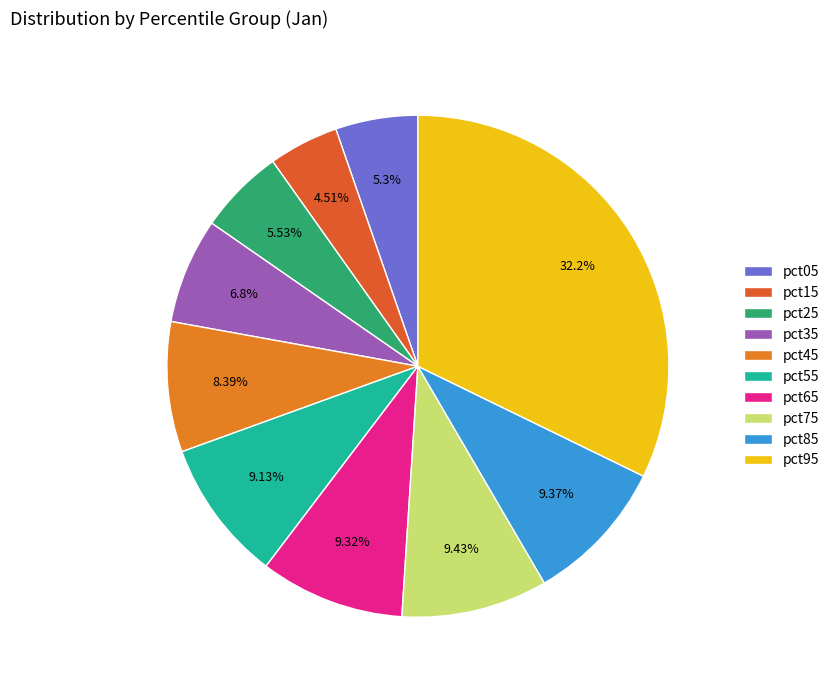

How many slices are in this pie chart?

10